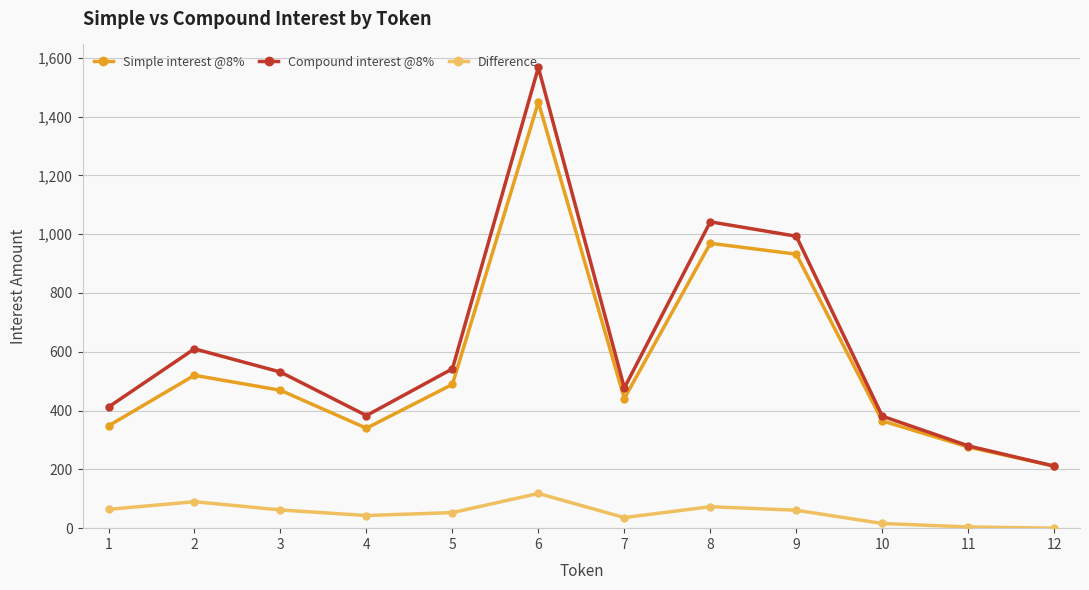

Rank the series by their maximum value, from lowest to highest.

Difference, Simple interest @8%, Compound interest @8%